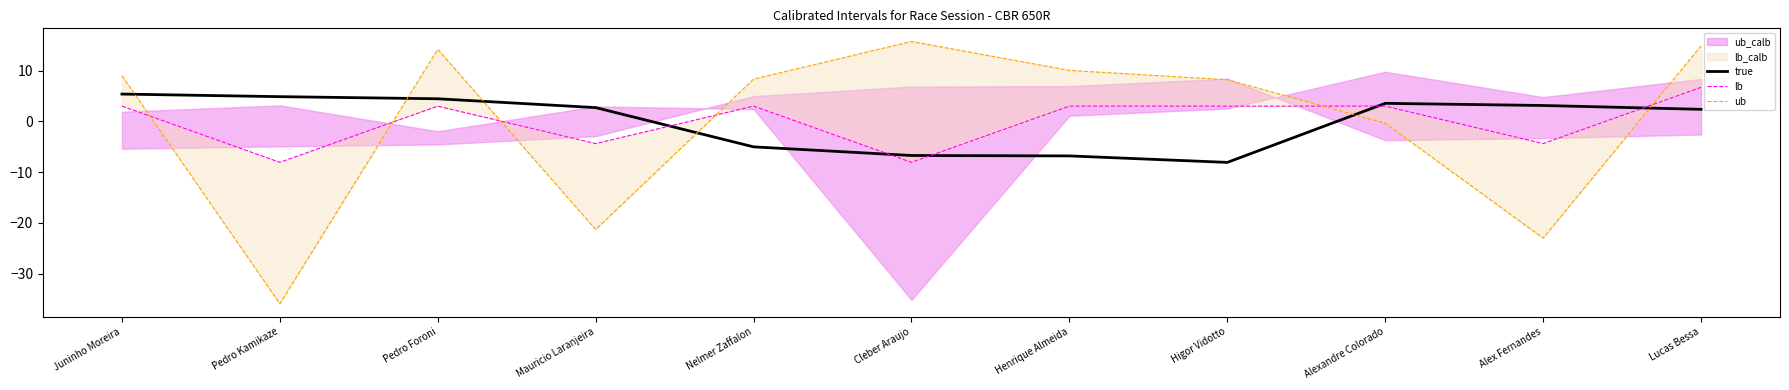

What is the difference between the highest and lowest values at Pedro Kamikaze?

40.8